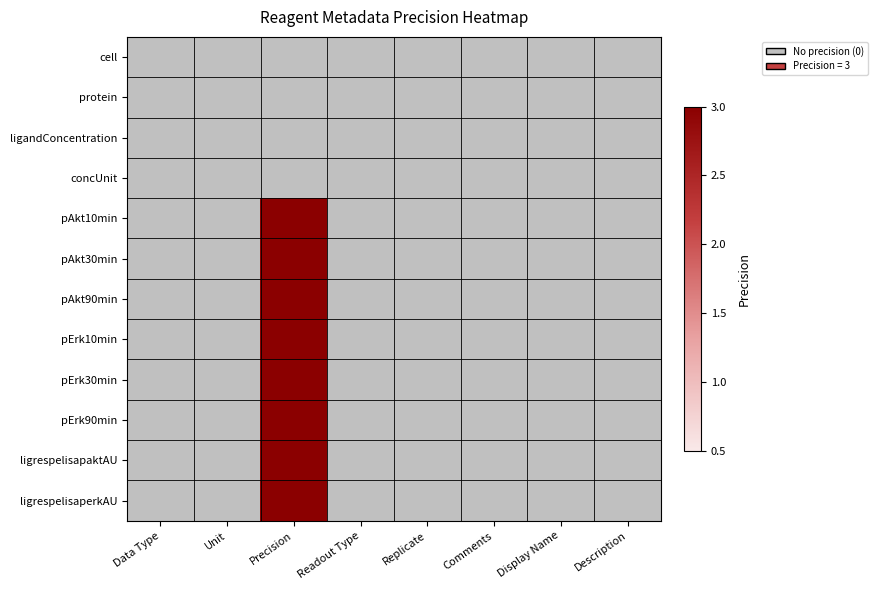

Between Comments and Description, which is larger?

Comments